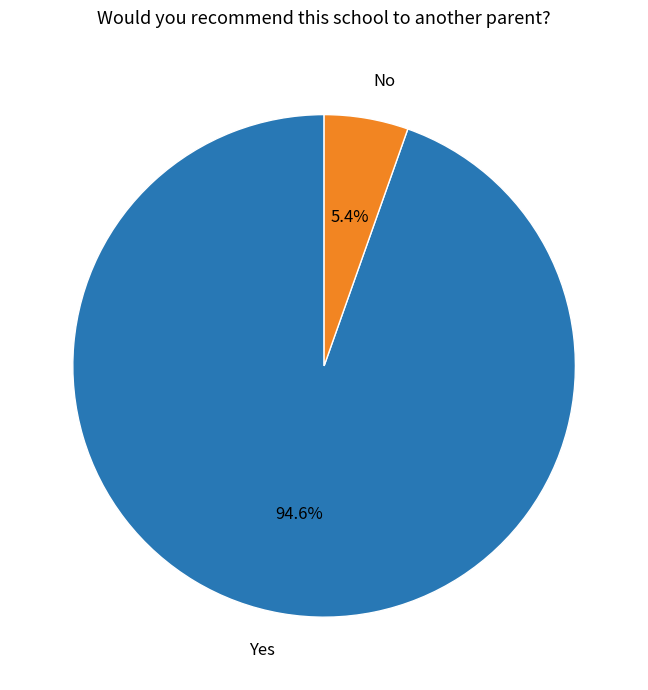

To the nearest percent, what is the average slice percentage?

50%